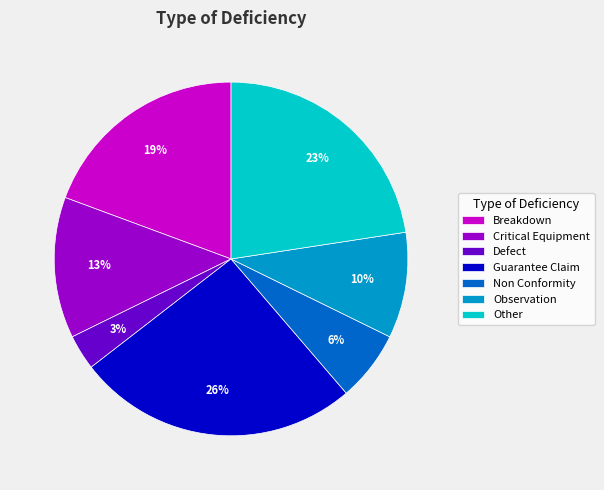

Which slice is the smallest?

Defect